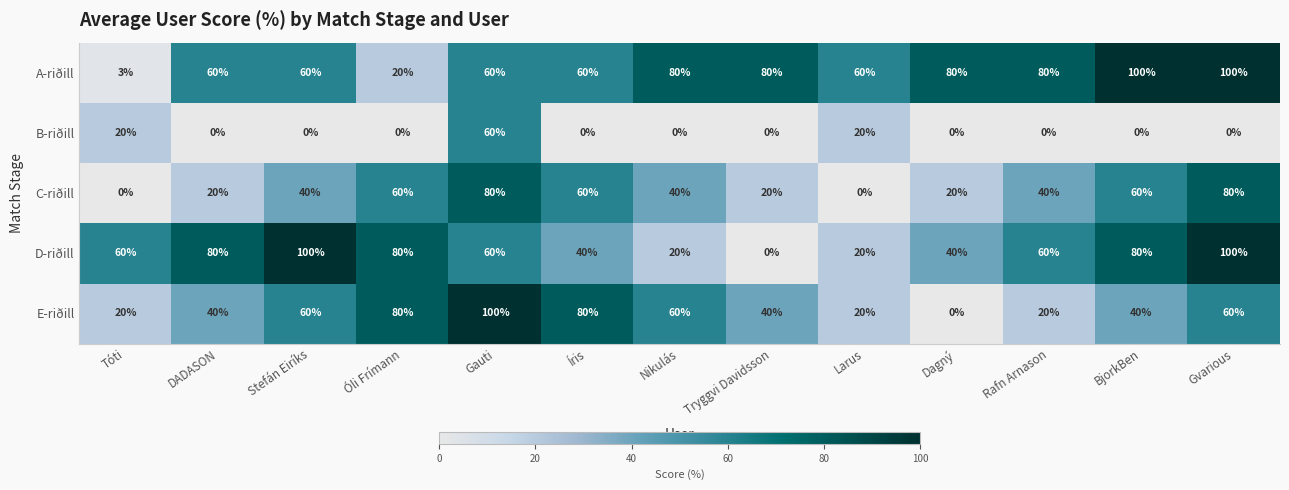

Which series has the largest total across all categories?

A-riðill